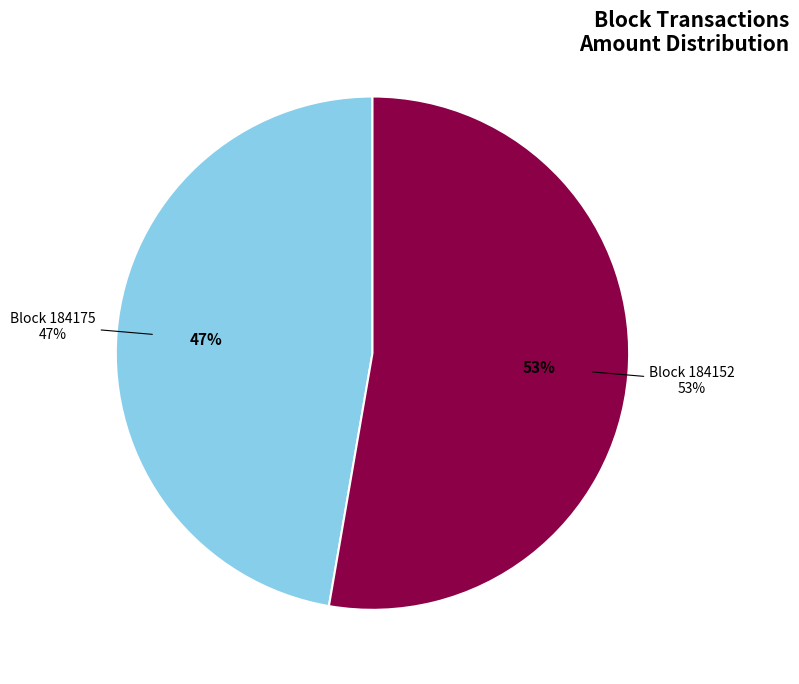

Count the number of slices in the pie.

2